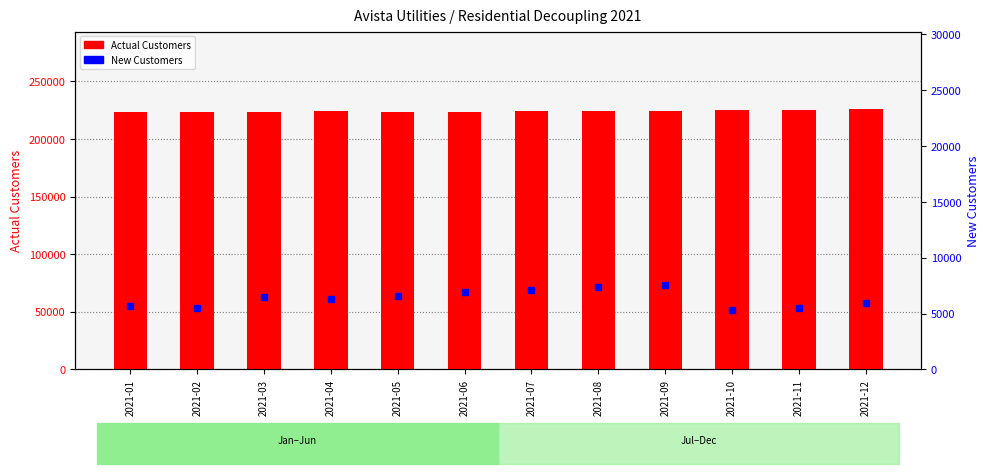

What are all the series names shown in the legend?

Actual Customers, New Customers